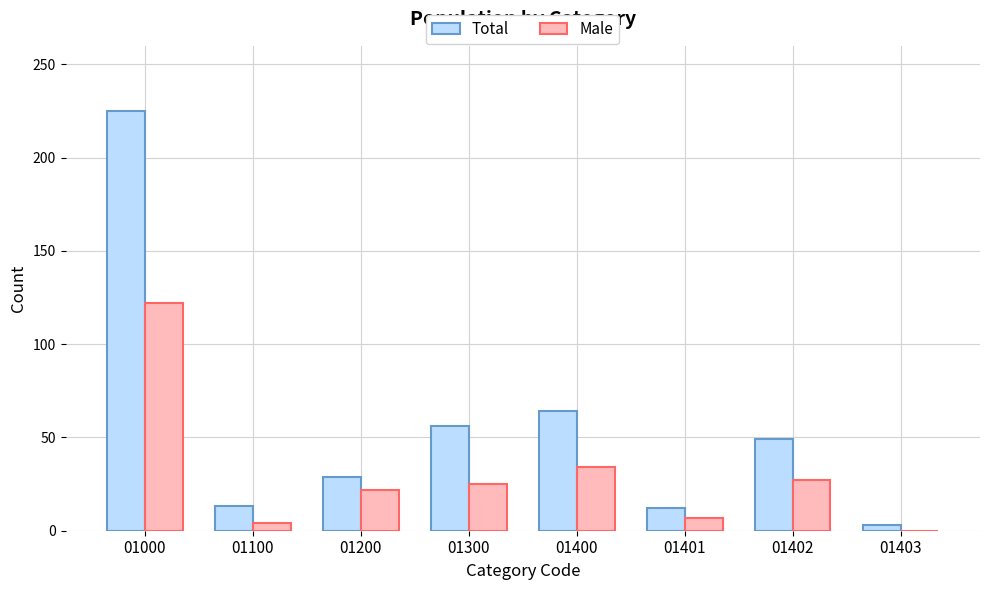

How many groups of bars are there?

8